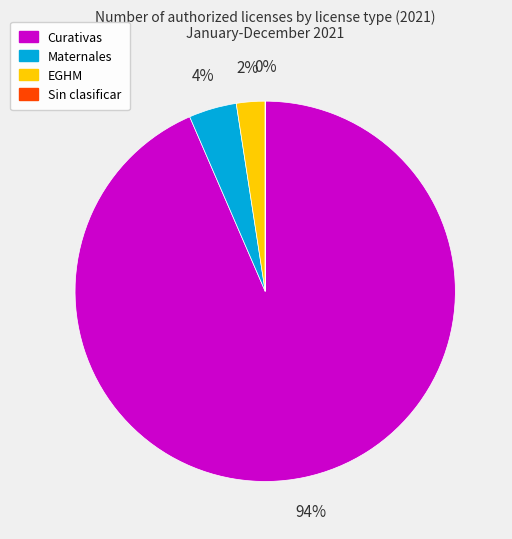

Which has a higher value, Maternales or EGHM?

Maternales